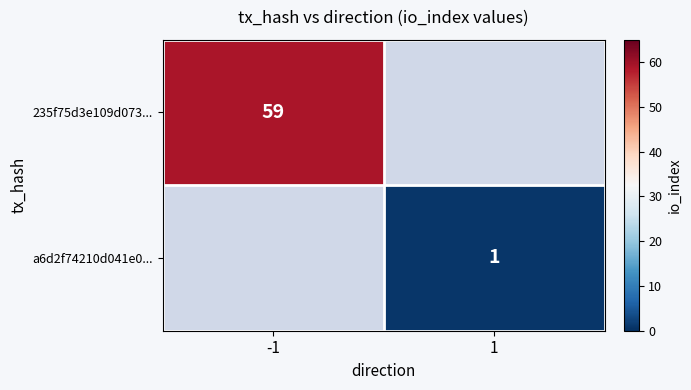

The value of a6d2f74210d041e0... at 1 is 1. True or false?

True